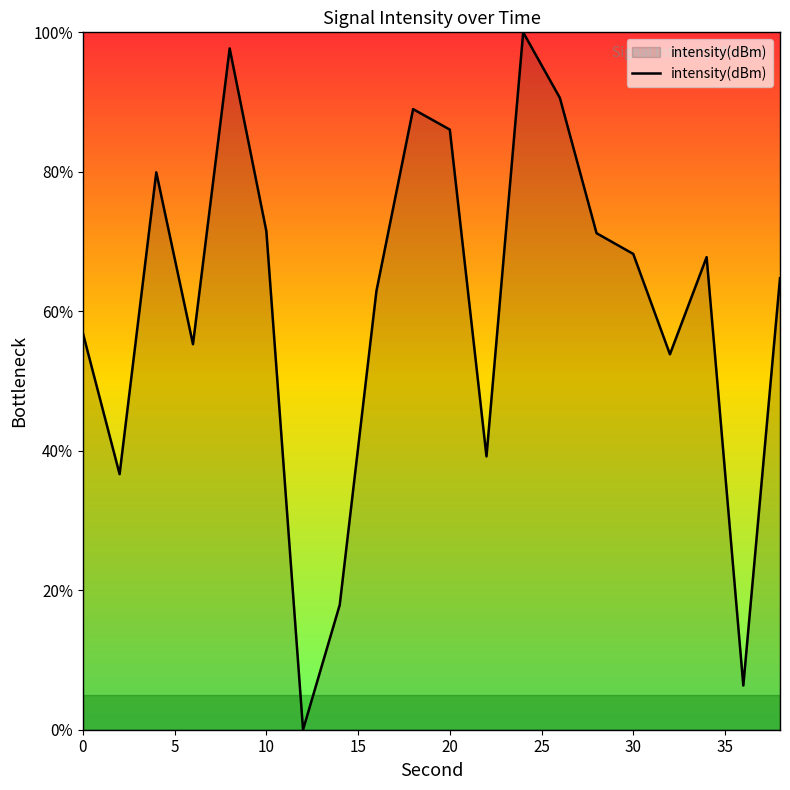

How many series are shown in this chart?

1